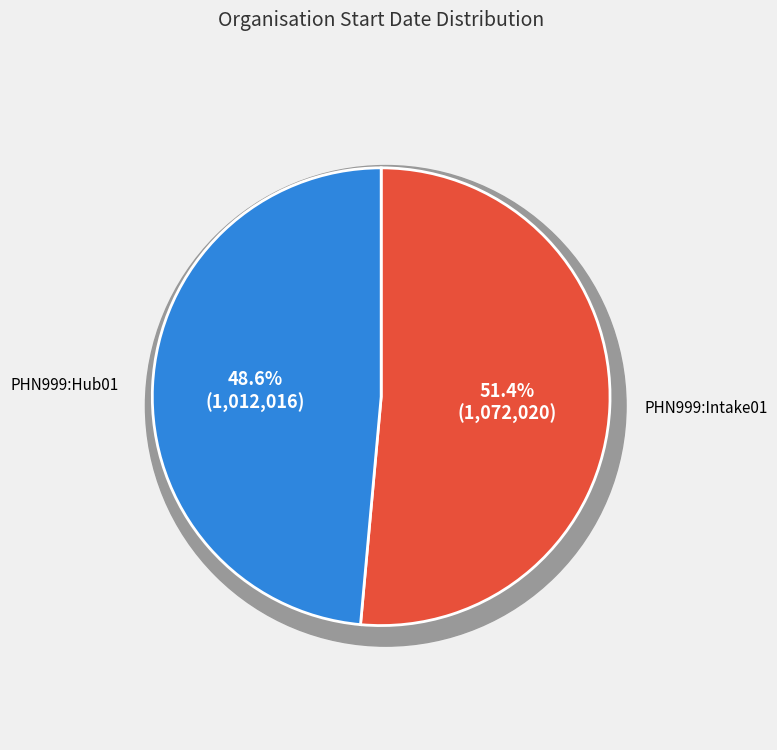

Which category has the smallest portion of the pie?

PHN999:Hub01